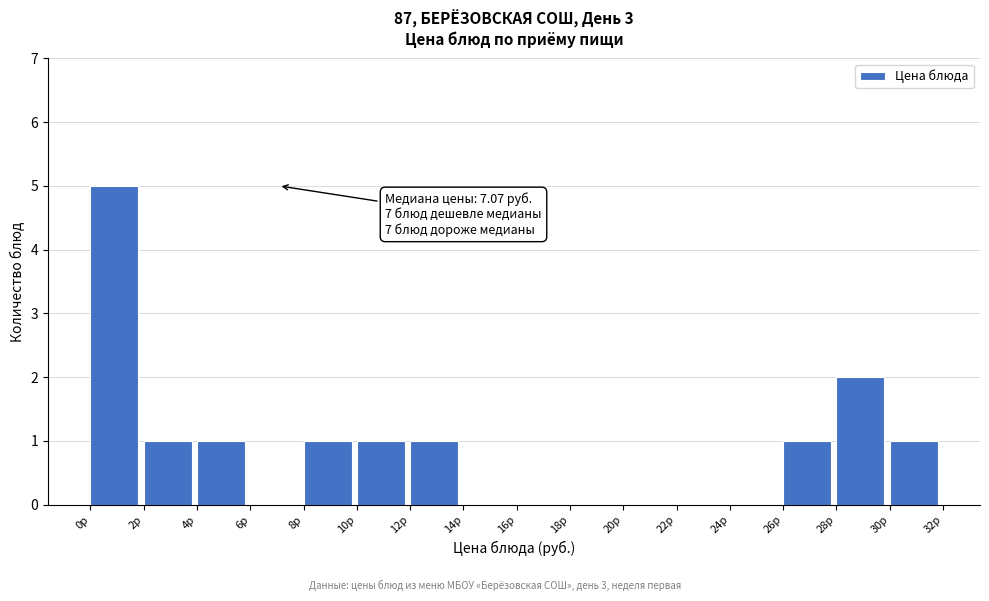

Which range on the x-axis has the tallest bar?

0 to 2